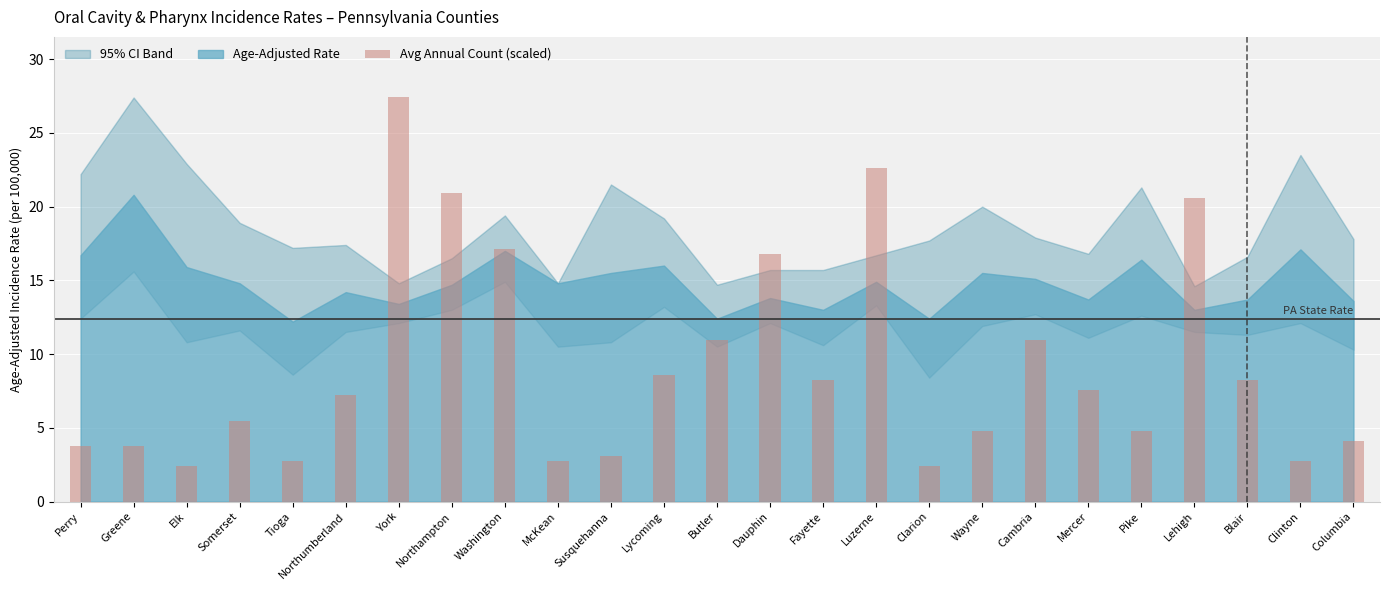

How many categories are shown in the chart?

25